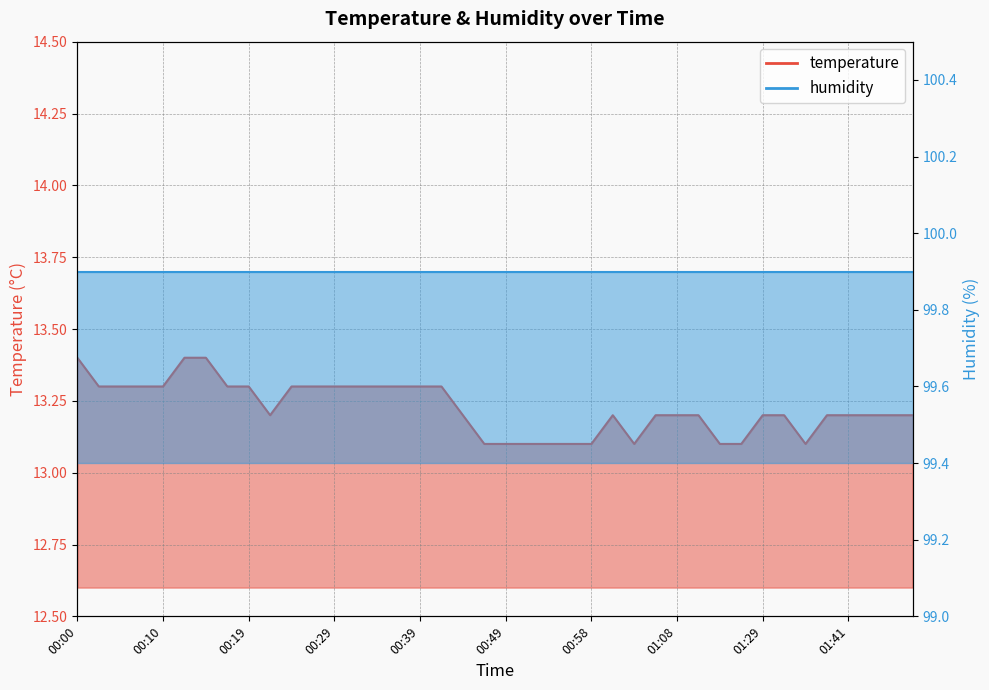

What position from the right is 01:33?

6